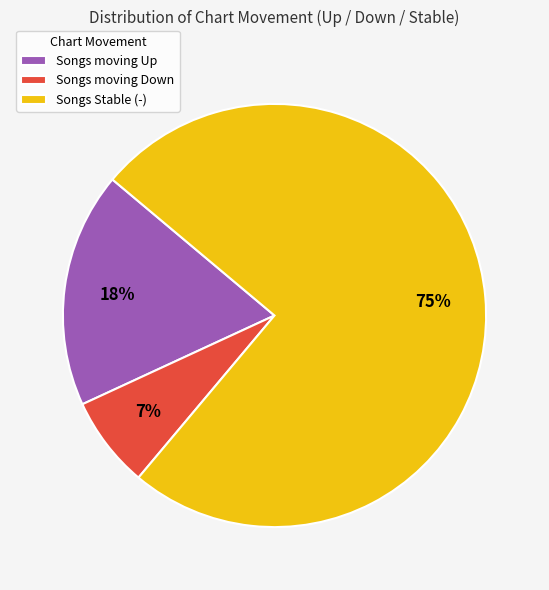

How many segments does this pie chart have?

3